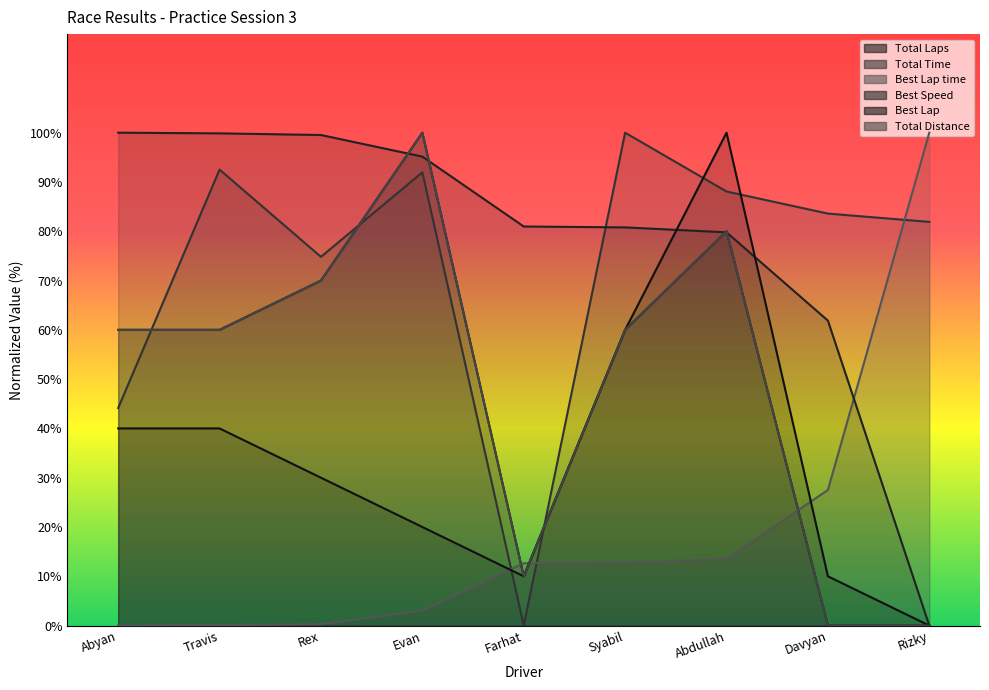

What is the average value of the Total Laps series?

48.9